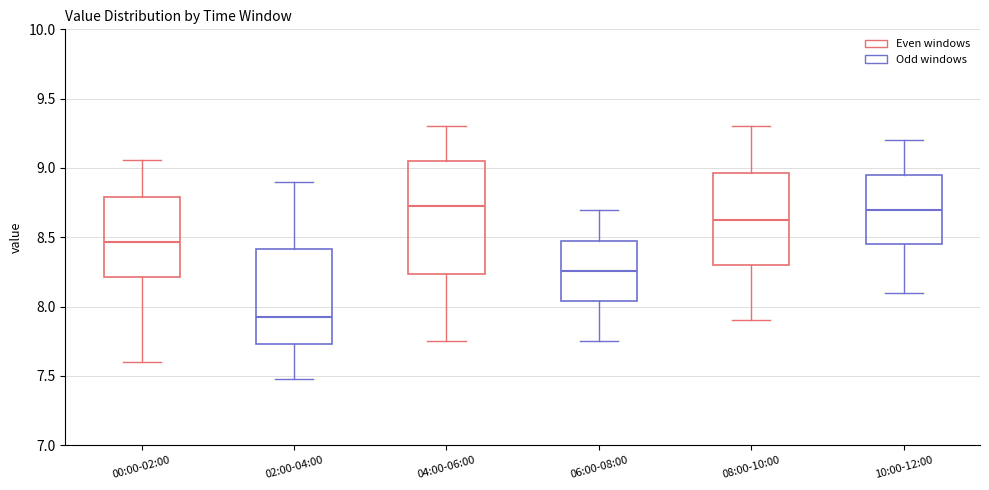

Reading left to right, transcribe this box plot: for each box, give where its median line is, the range the box spans, and where its two whiskers end, as read against the y-axis. The values are not printed on the chart, so give them approximately, as read against the axis.

00:00-02:00: median 8.45, box 8.20 to 8.80, whiskers 7.60 to 9.05
02:00-04:00: median 7.95, box 7.75 to 8.40, whiskers 7.50 to 8.90
04:00-06:00: median 8.75, box 8.25 to 9.05, whiskers 7.75 to 9.30
06:00-08:00: median 8.25, box 8.05 to 8.45, whiskers 7.75 to 8.70
08:00-10:00: median 8.65, box 8.30 to 8.95, whiskers 7.90 to 9.30
10:00-12:00: median 8.70, box 8.45 to 8.95, whiskers 8.10 to 9.20